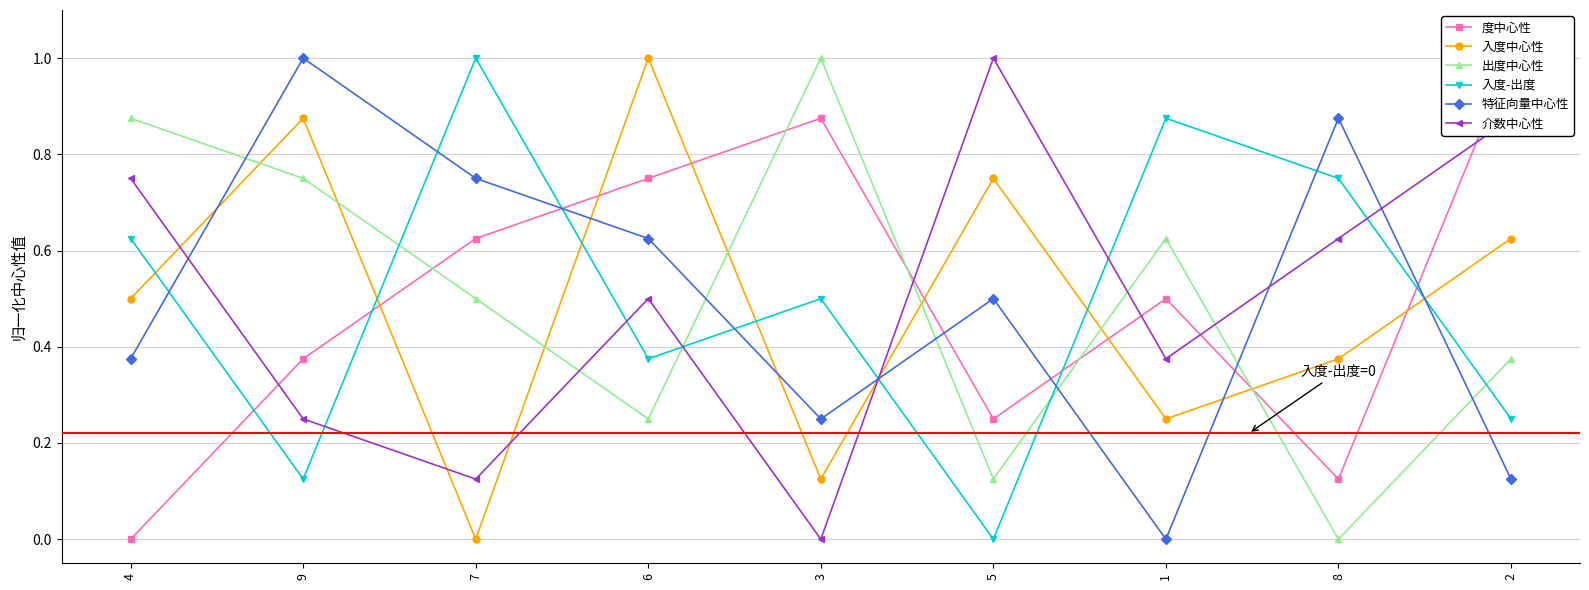

List the series in order of their peak value, lowest first.

度中心性, 入度中心性, 出度中心性, 入度-出度, 特征向量中心性, 介数中心性